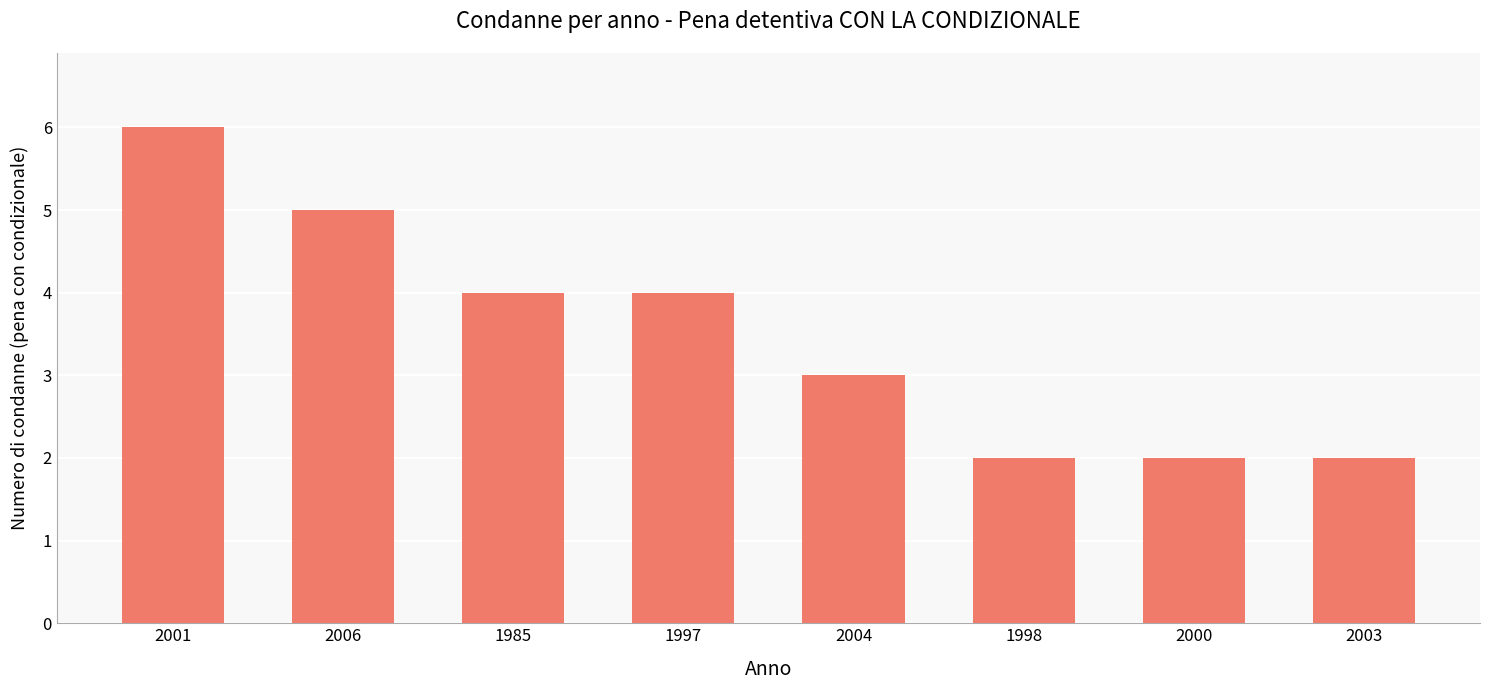

How many values are between 2 and 5?

7